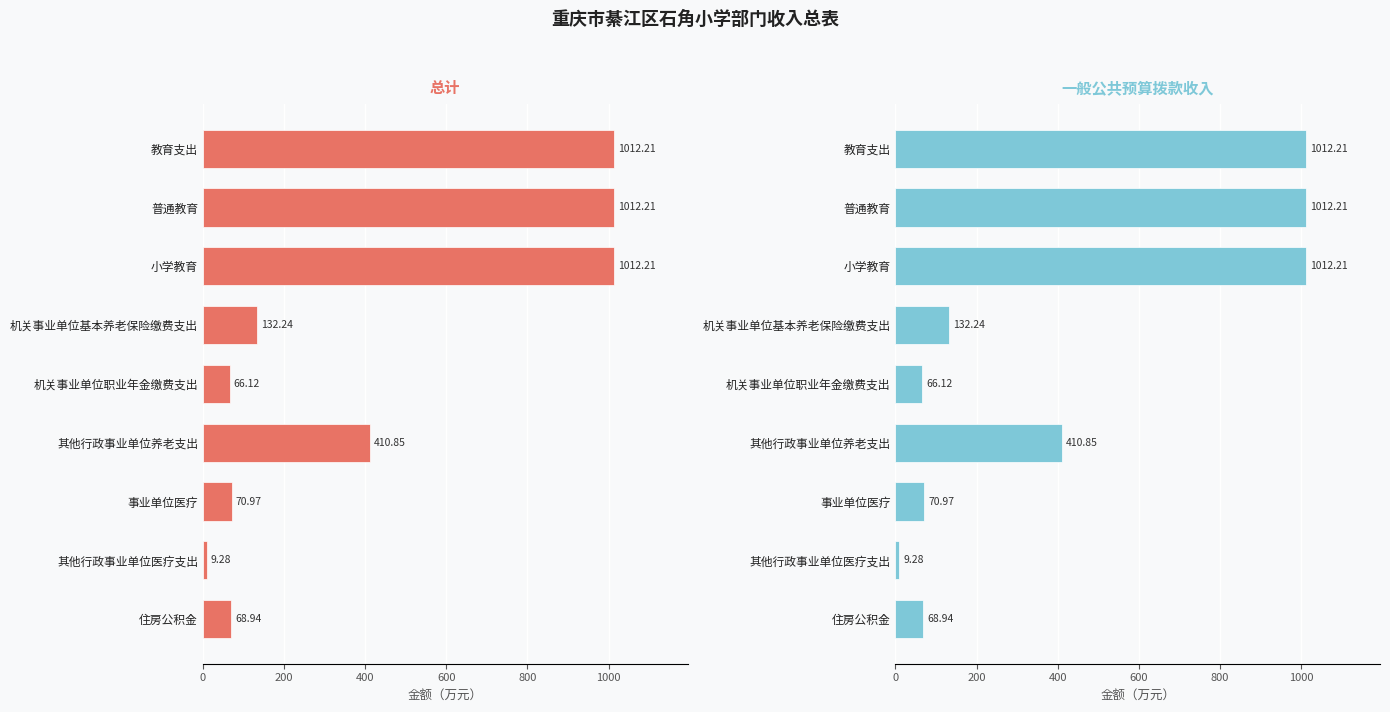

Reading right to left, what are all the values shown in this chart?

总计: 68.9	9.3	71.0	410.9	66.1	132.2	1012.2	1012.2	1012.2
一般公共预算拨款收入: 68.9	9.3	71.0	410.9	66.1	132.2	1012.2	1012.2	1012.2